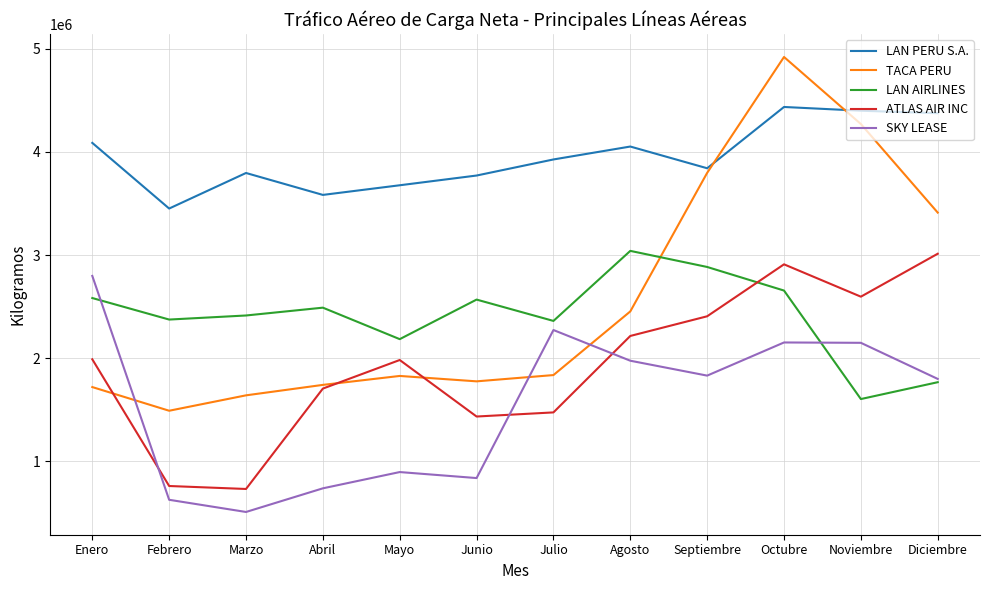

What position from the right is Septiembre?

4